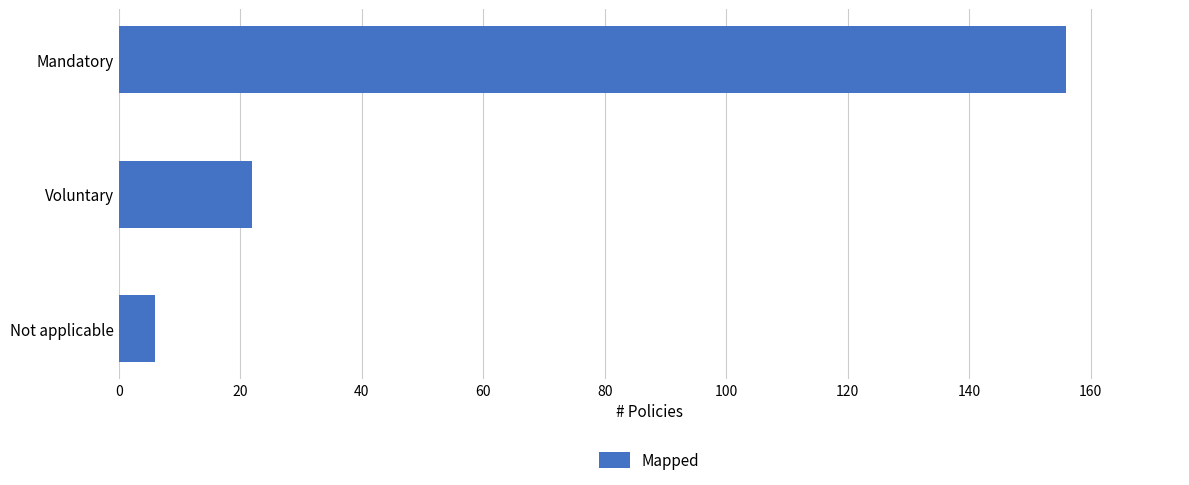

What is the maximum value shown in the chart?

156